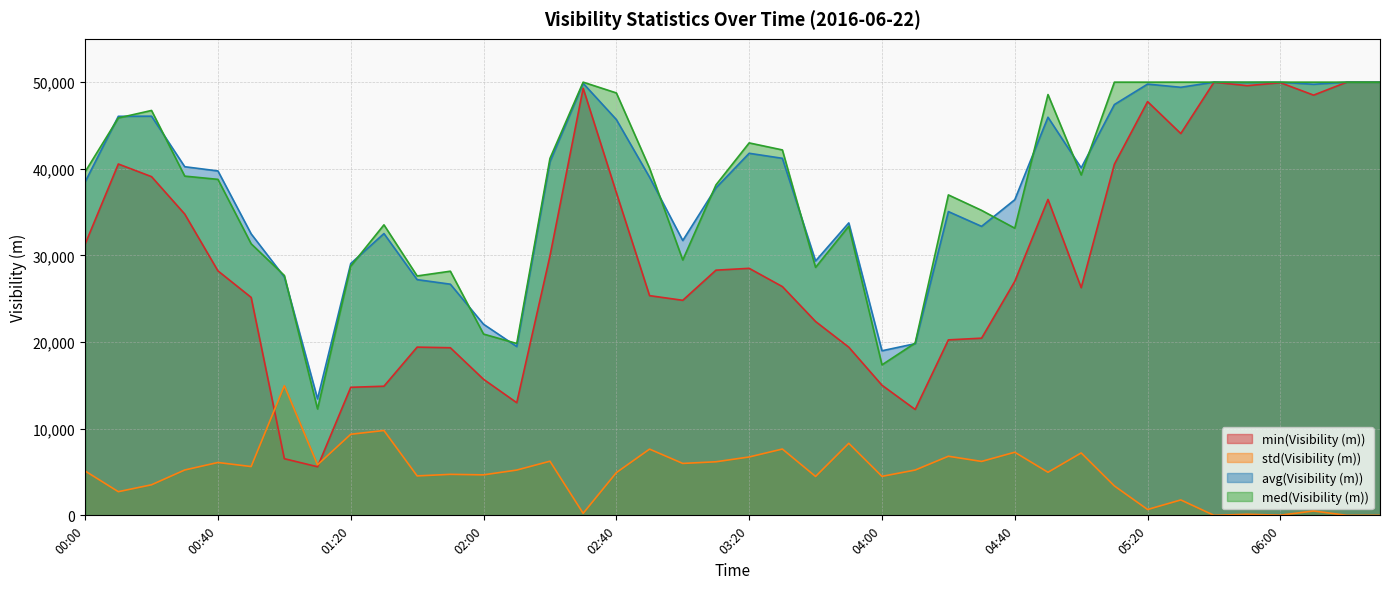

Where is the first local maximum for avg(Visibility (m))?

00:20